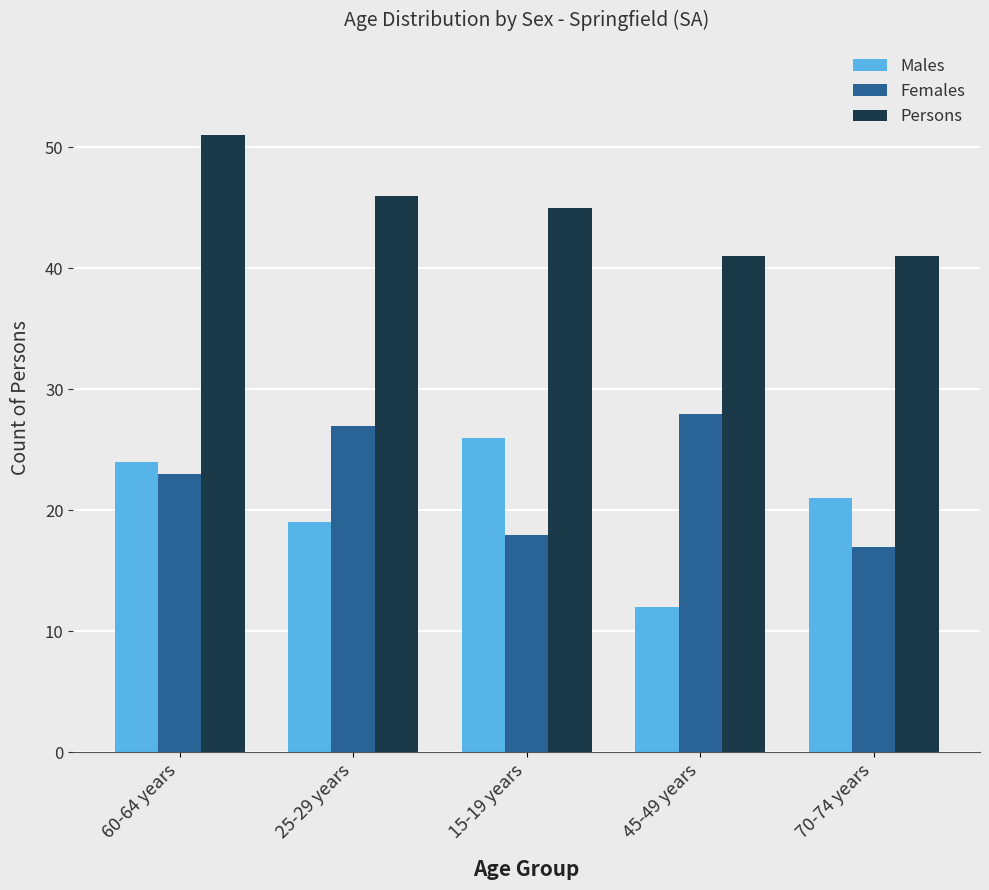

How many bars are there in each group?

3